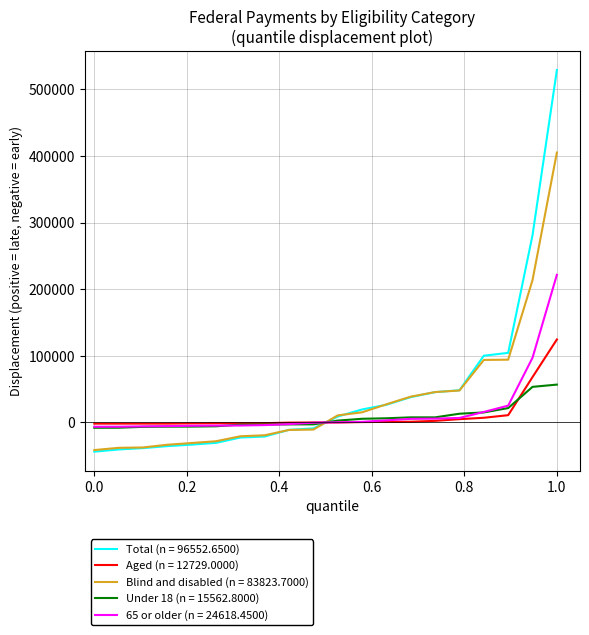

After their last crossing, which series has the higher values: 65 or older (n = 24618.4500) or Blind and disabled (n = 83823.7000)?

Blind and disabled (n = 83823.7000)